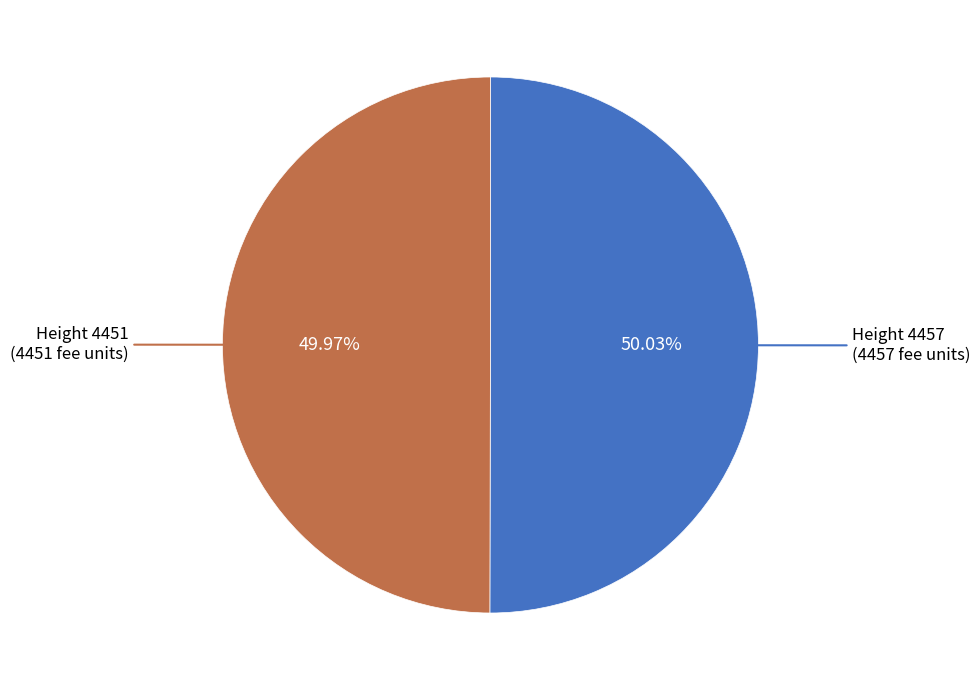

Is there a majority slice in this chart?

Yes